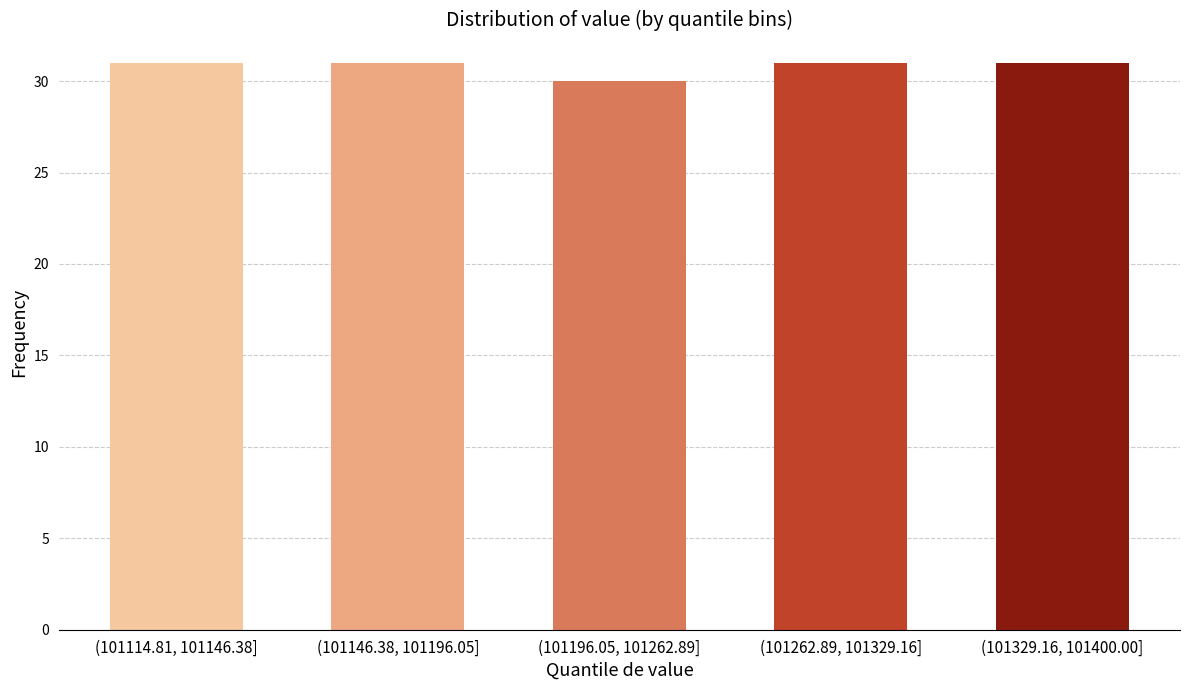

Reading left to right, transcribe all the data shown in this chart.

(101114.81, 101146.38]=31	(101146.38, 101196.05]=31	(101196.05, 101262.89]=30	(101262.89, 101329.16]=31	(101329.16, 101400.00]=31